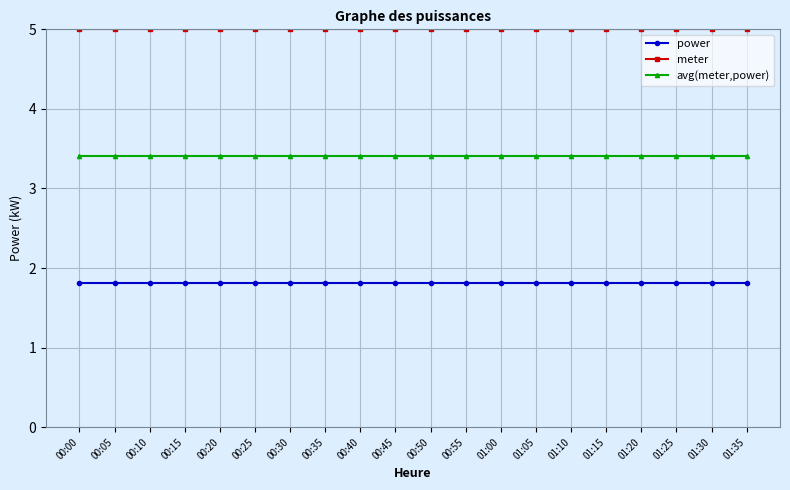

The power series shows 1.8 at 00:20. True or false?

True